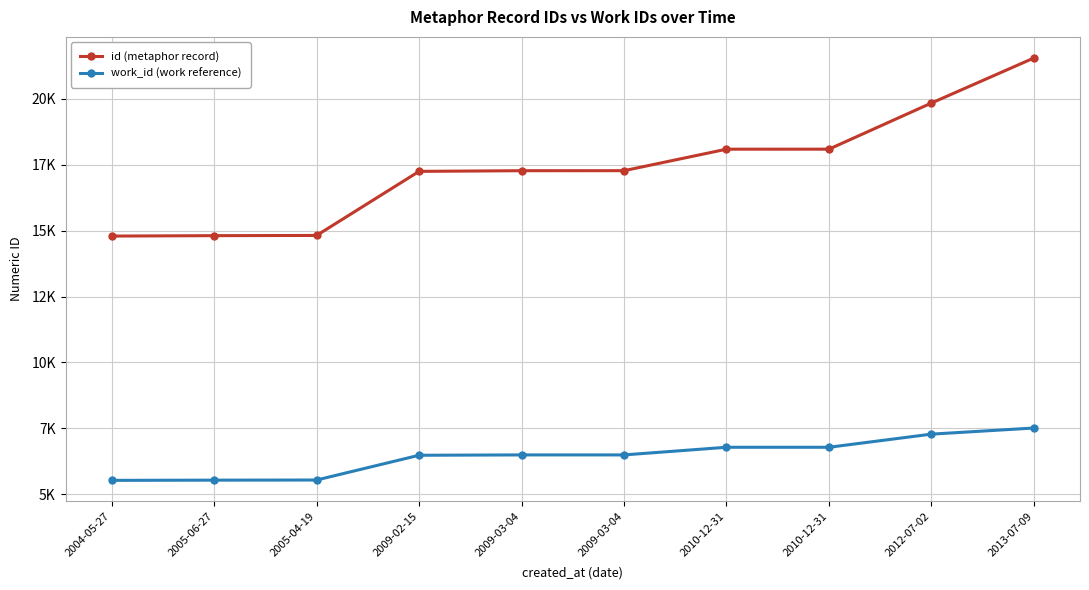

List the series in order of their peak value, lowest first.

work_id (work reference), id (metaphor record)